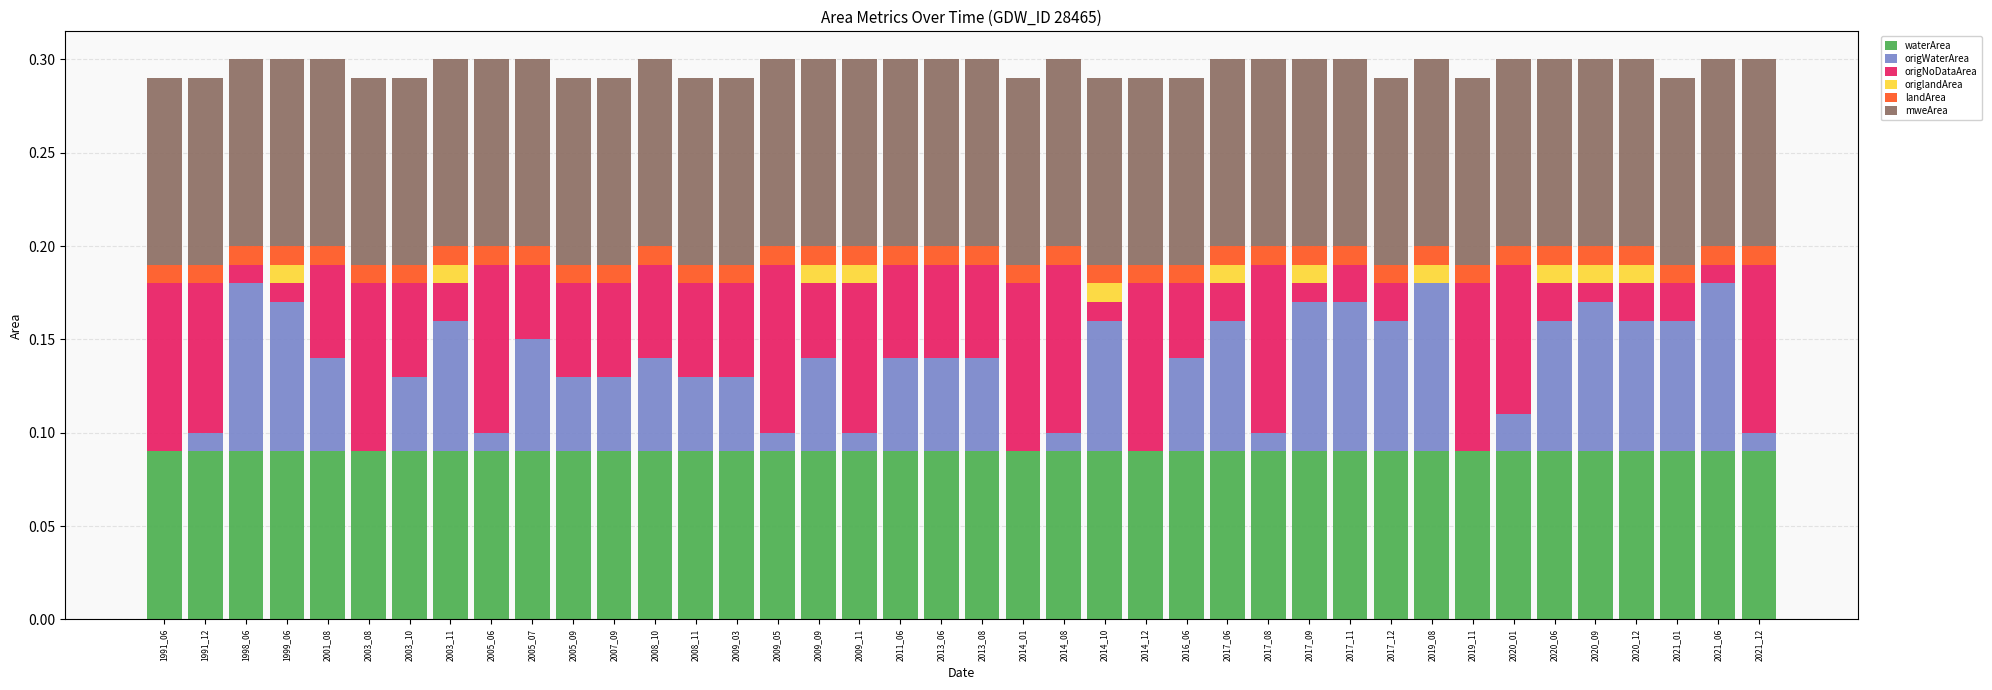

Is it true that waterArea equals 0.1 at 1999_06?

True